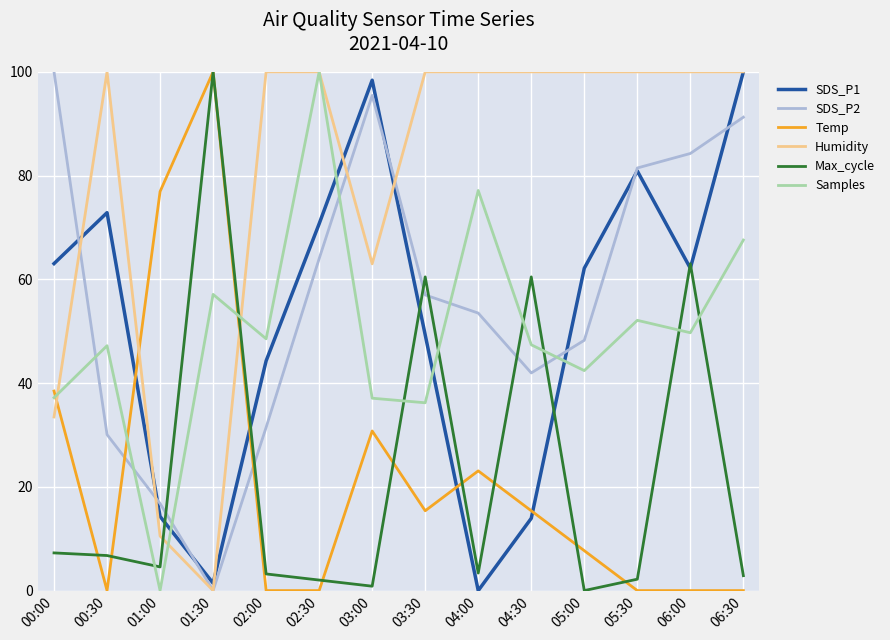

Is the value of Max_cycle at 01:30 greater than the value of Samples at 01:00?

Yes